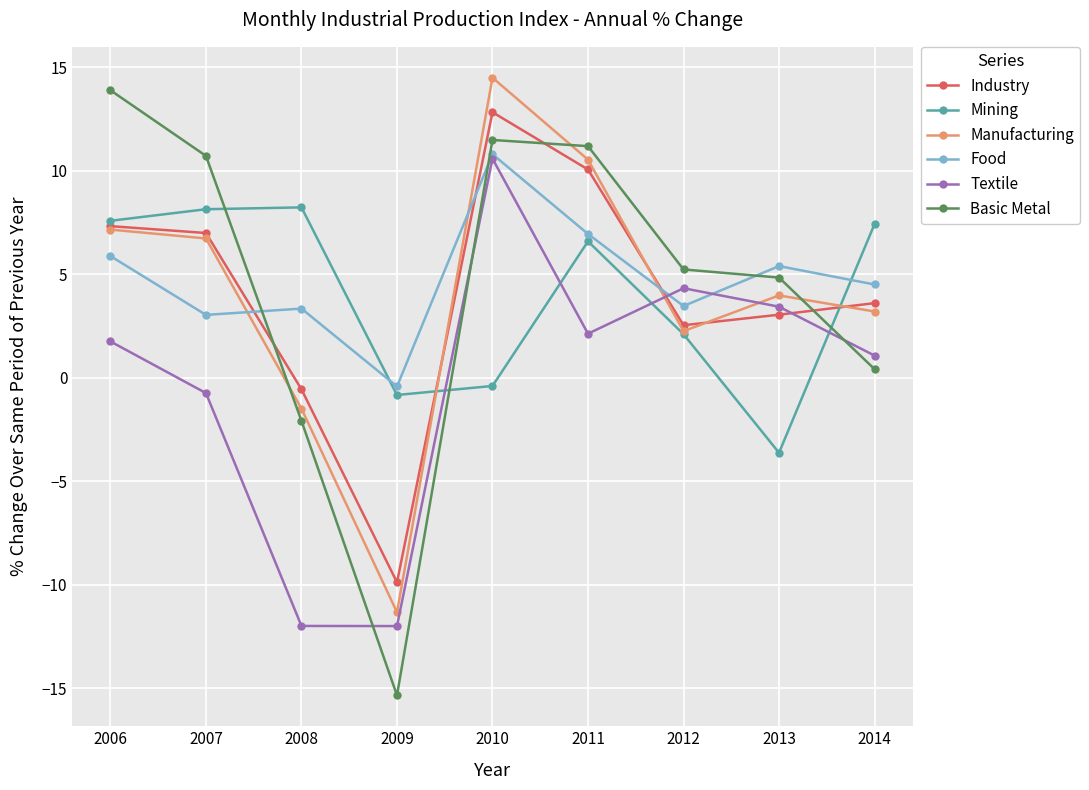

Is it true that Basic Metal equals 11.2 at 2011?

True